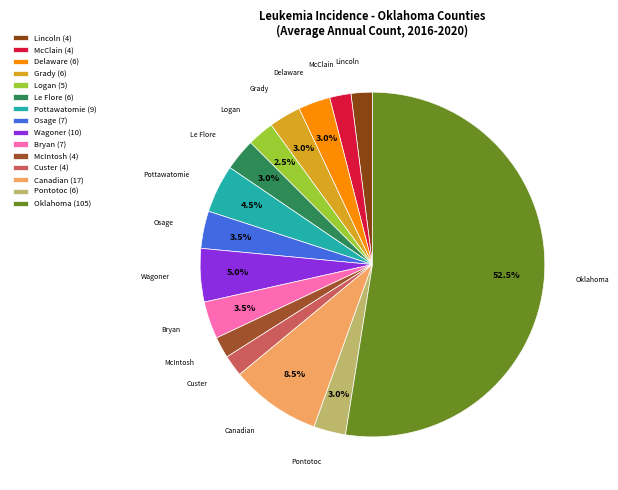

Count the number of slices in the pie.

15